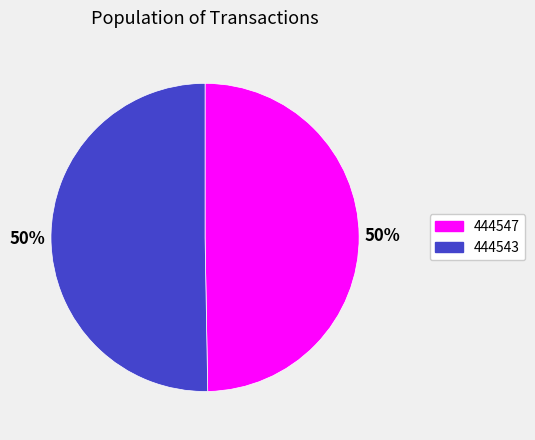

Do 444547 and 444543 together represent more than half of the pie?

Yes